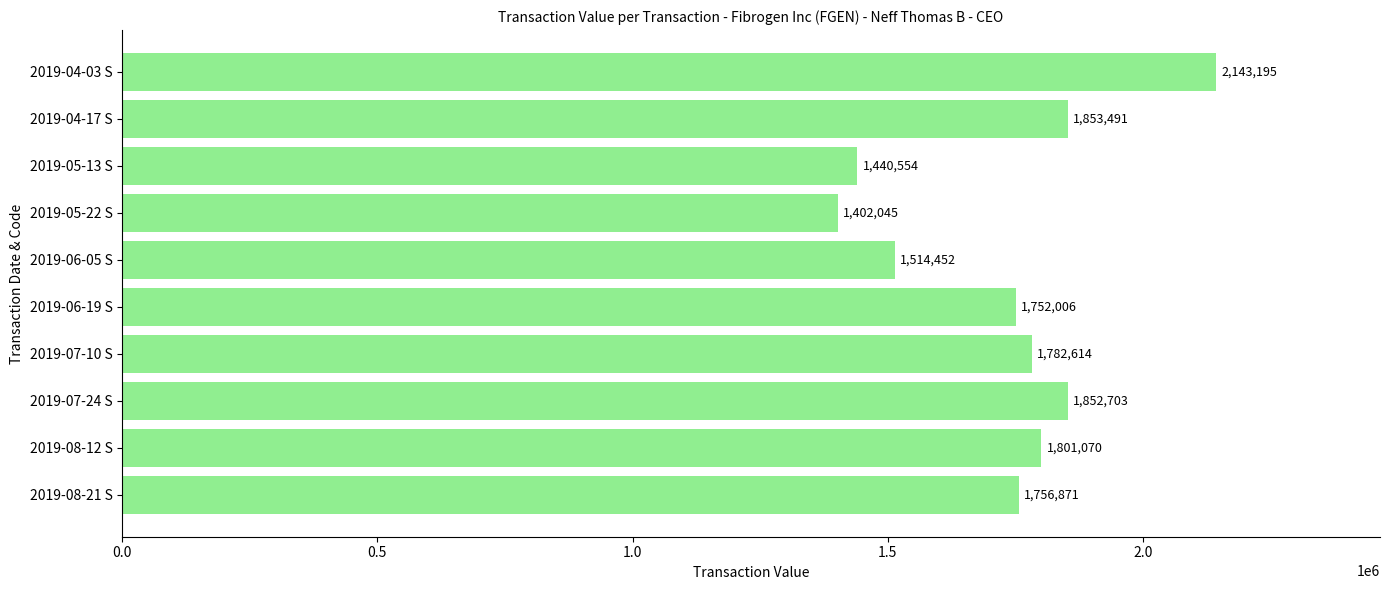

What is the difference between the maximum and minimum values?

741150